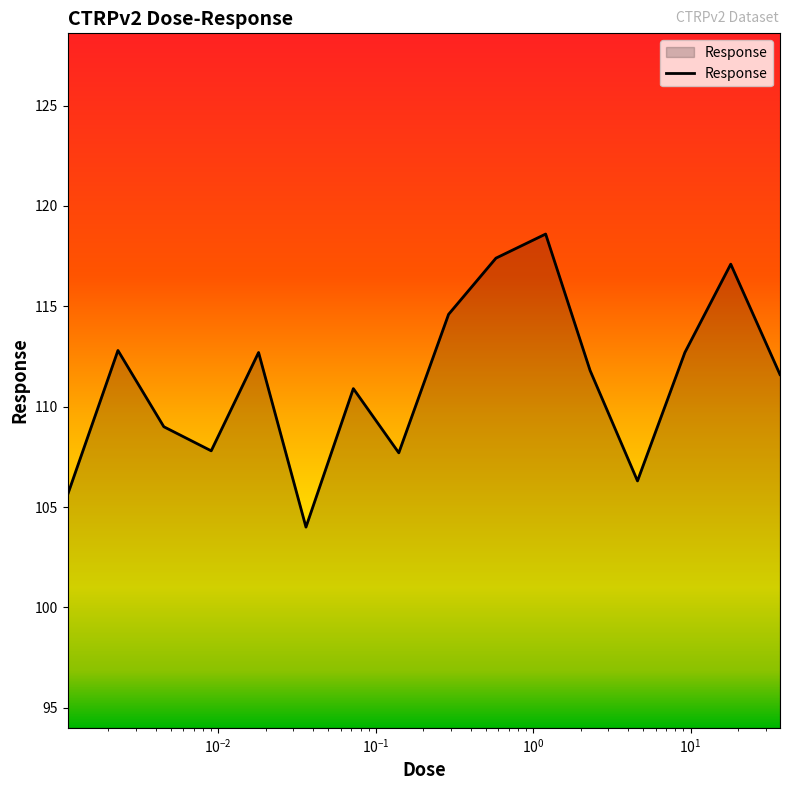

What is the minimum value shown in the chart?

104.0